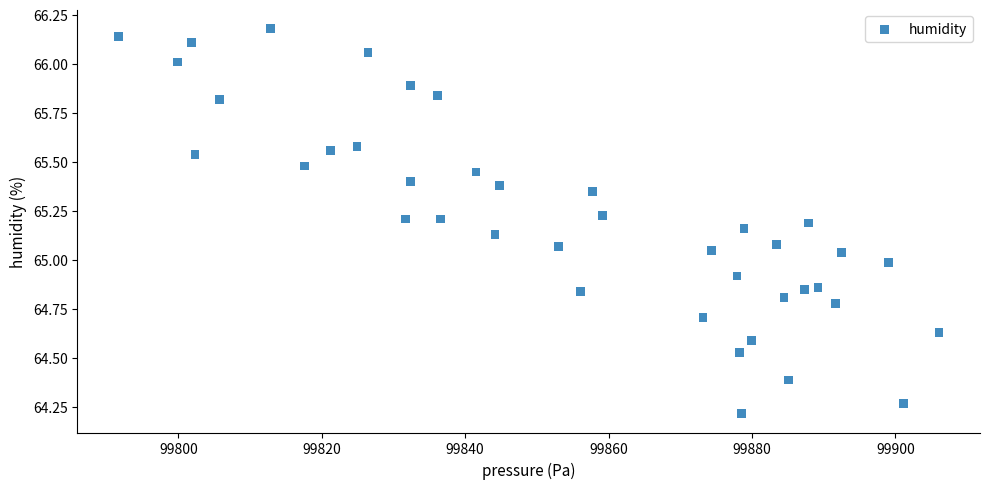

What is the range of X values (max minus min)?

114.5